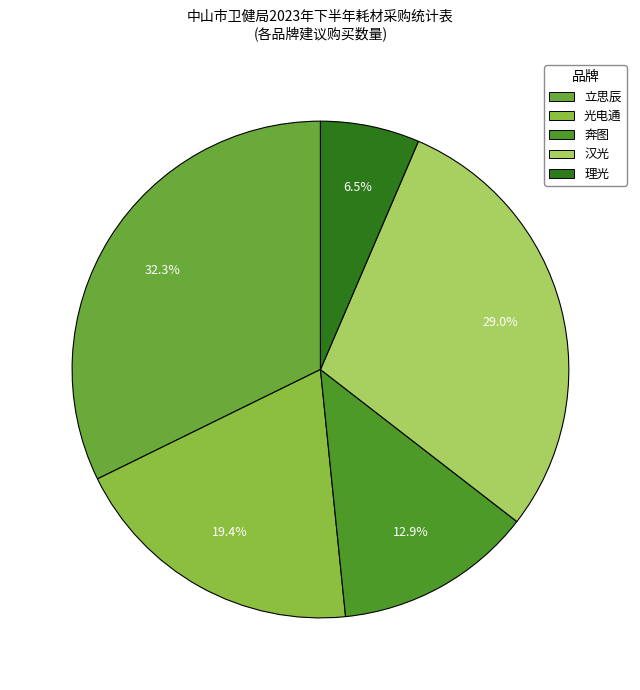

Between 理光 and 奔图, which is larger?

奔图